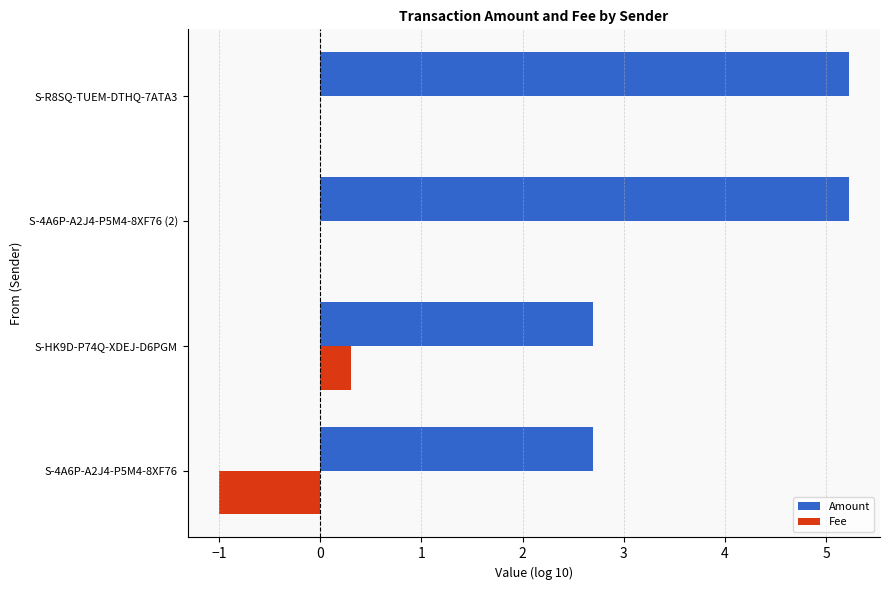

What is the highest value of the Fee series?

0.3